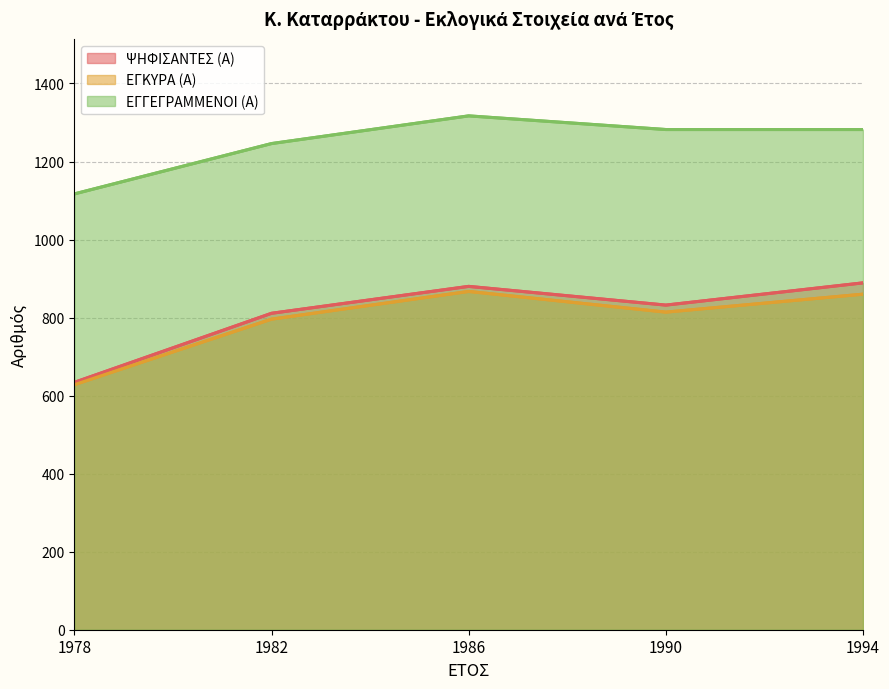

What are all the series names shown in the legend?

ΨΗΦΙΣΑΝΤΕΣ (Α), ΕΓΚΥΡΑ (Α), ΕΓΓΕΓΡΑΜΜΕΝΟΙ (Α)